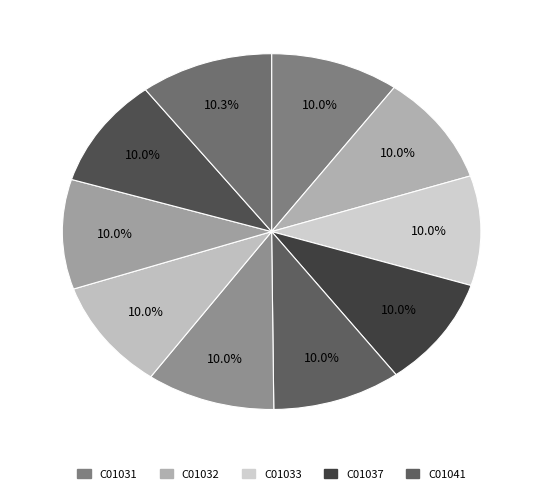

How many segments does this pie chart have?

10